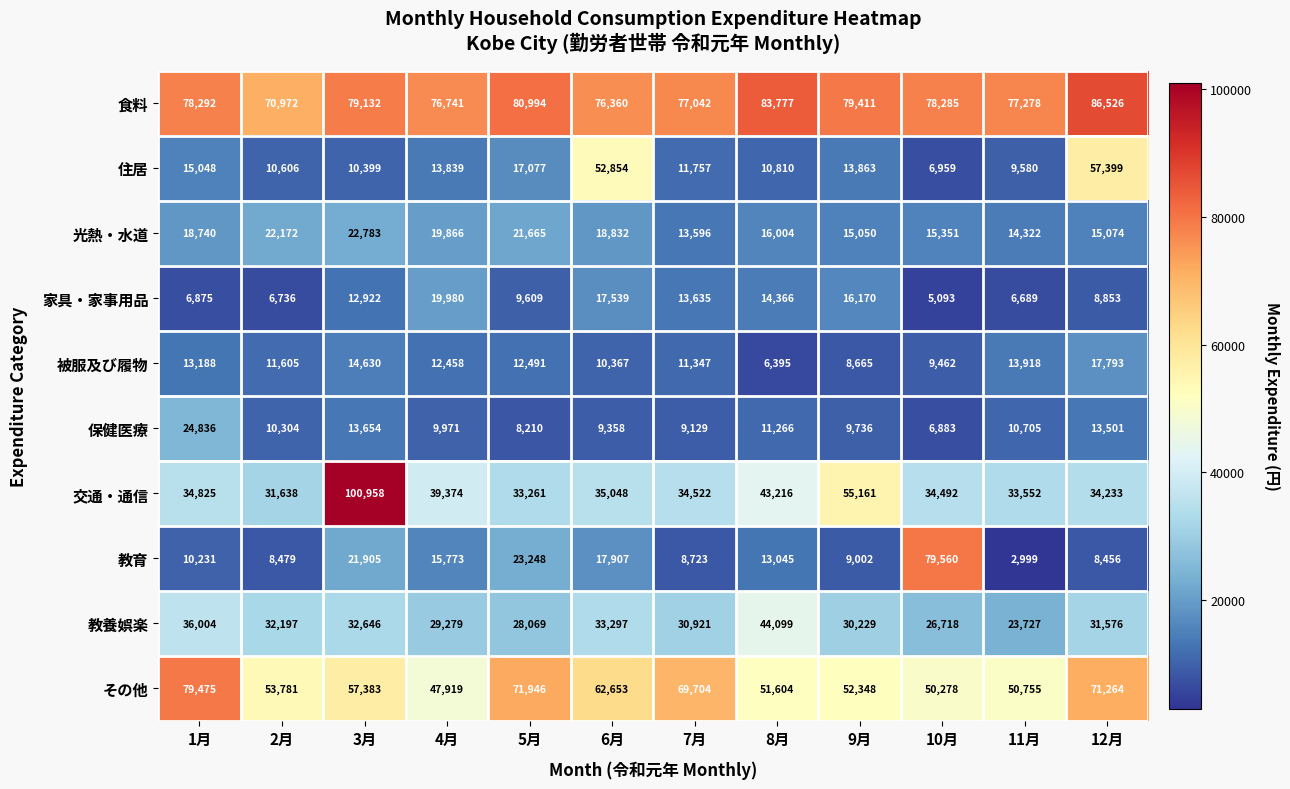

At which label does 教養娯楽 first exceed 31576?

1月